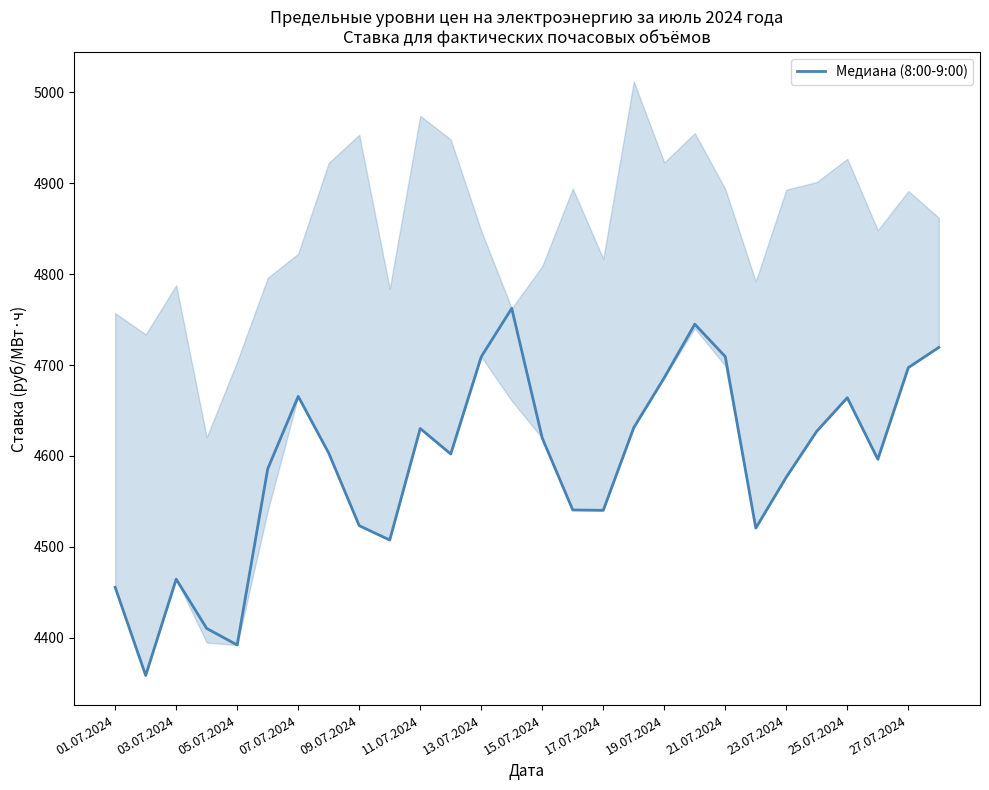

The value of Медиана (8:00-9:00) at 13.07.2024 is 1018.7. True or false?

False